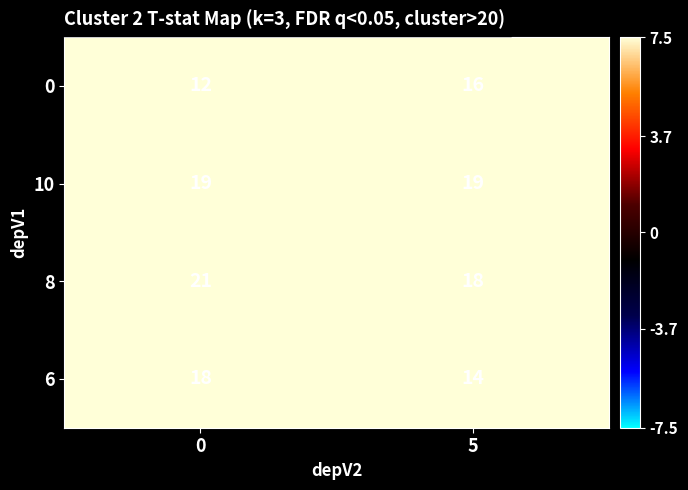

Reading left to right, list all the values displayed in this chart.

0: 0=12	5=16
10: 0=19	5=19
8: 0=21	5=18
6: 0=18	5=14